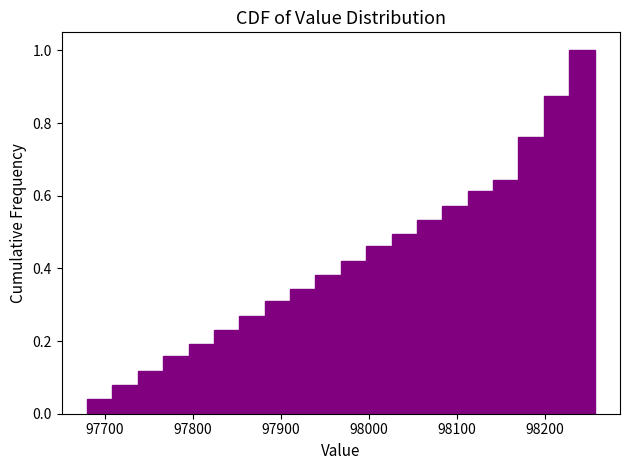

Read against the x-axis, roughly where is the centre of the tallest bar?

98240